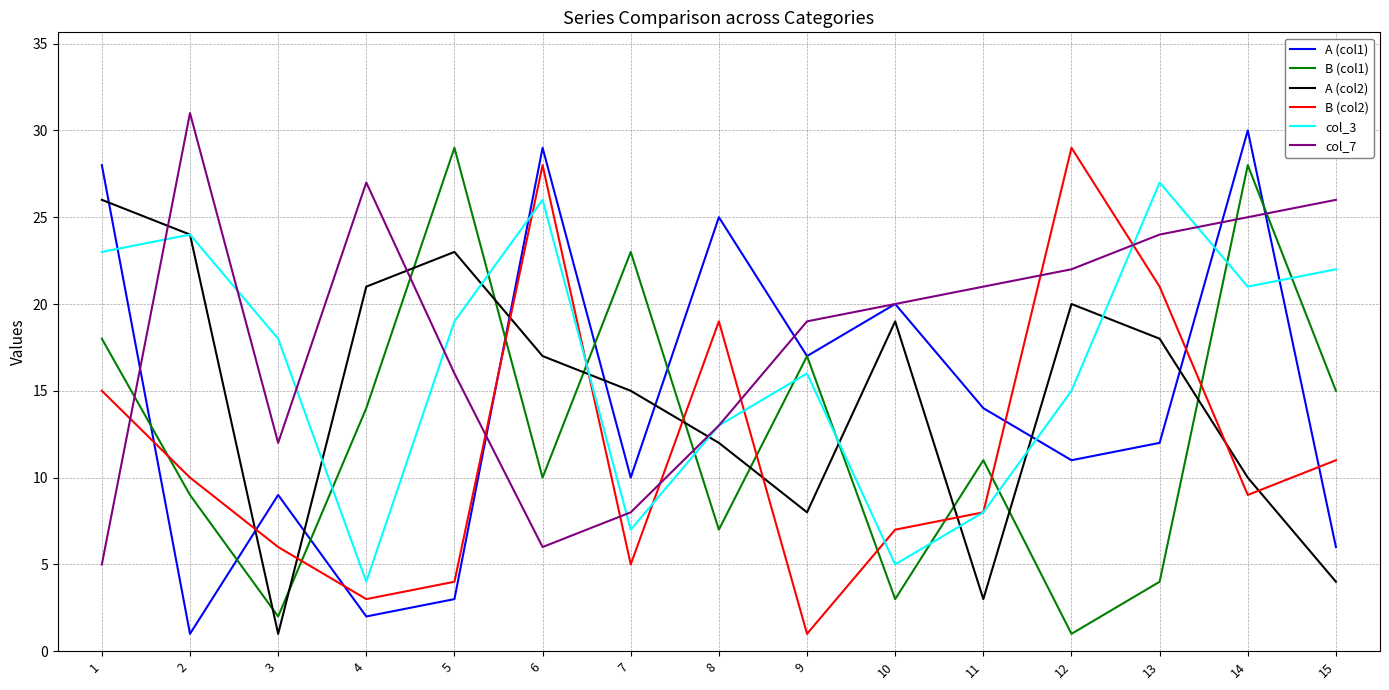

True or false: col_3 has more than 2 points higher than both neighbors.

True